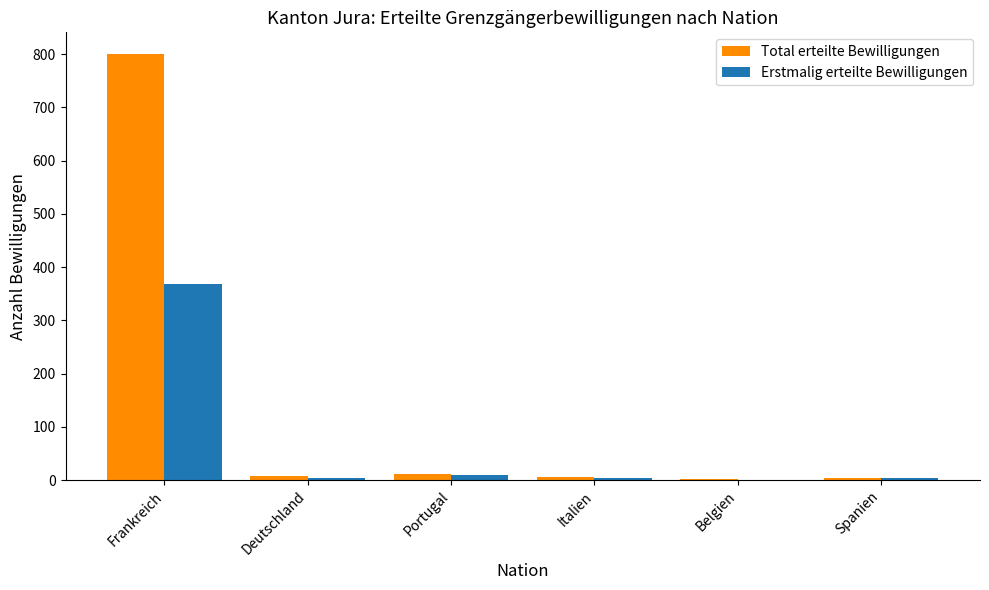

What is the average value of the Total erteilte Bewilligungen series?

138